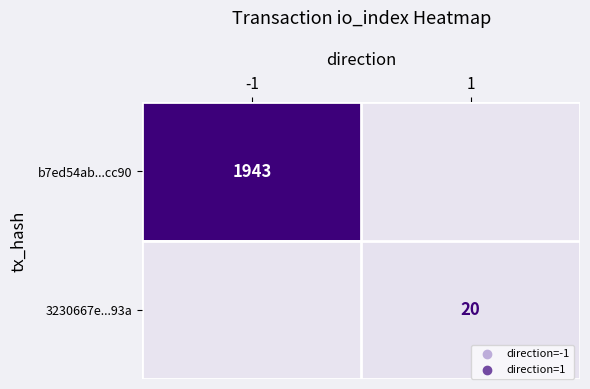

True or false: b7ed54ab...cc90 has a value of 835 at -1.

False